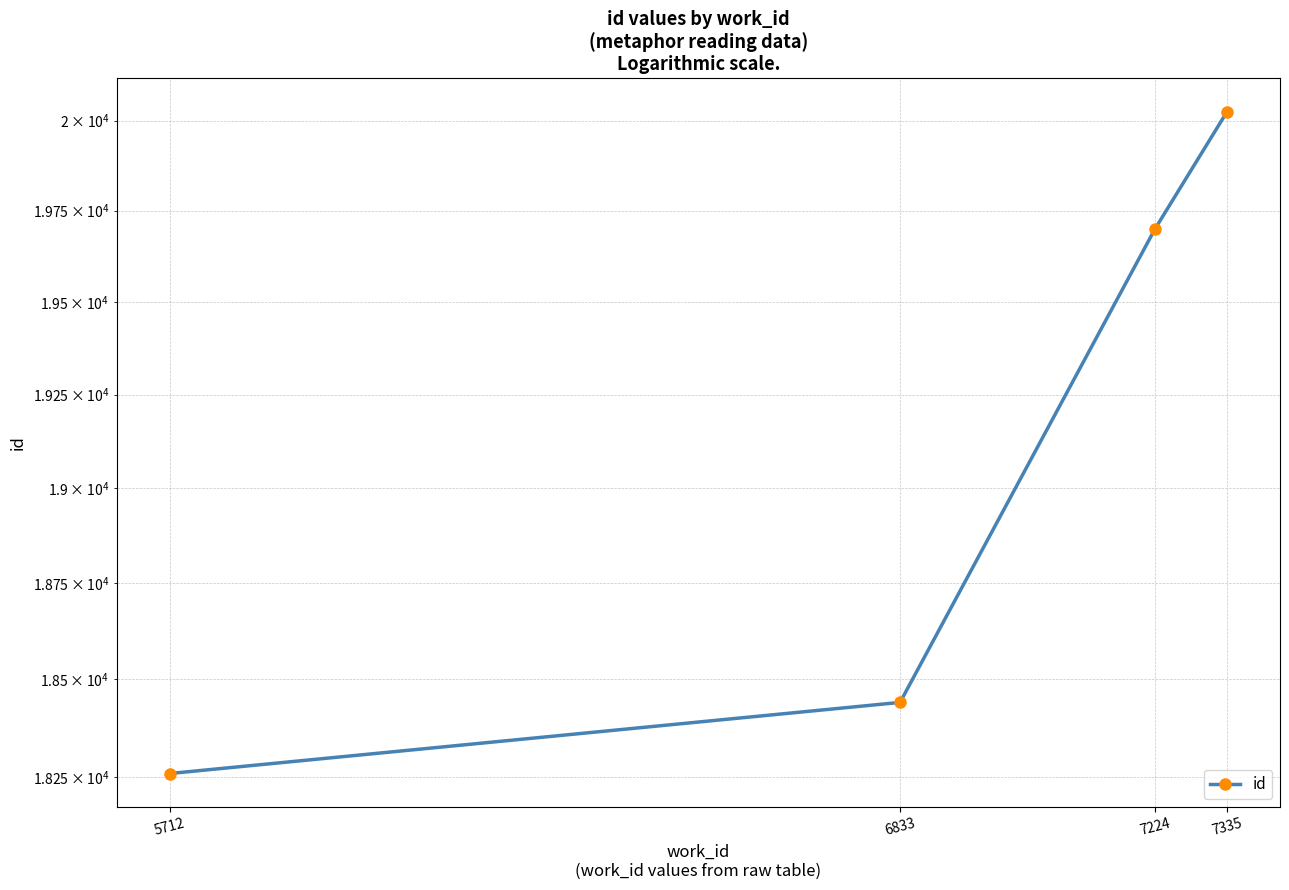

Which label corresponds to the largest value in the chart?

7335